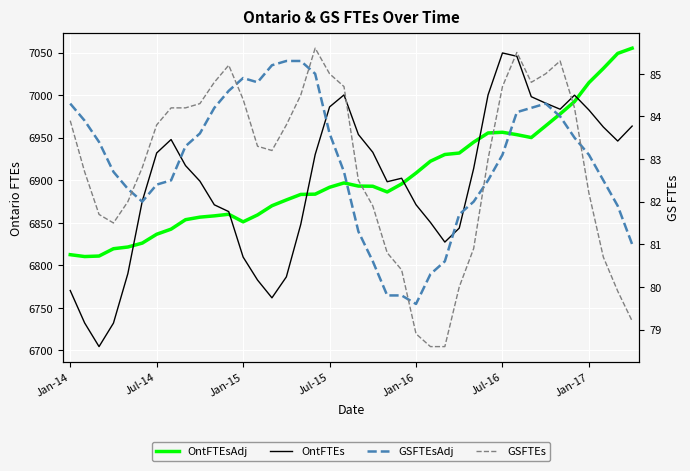

How many lines are shown in the chart?

4